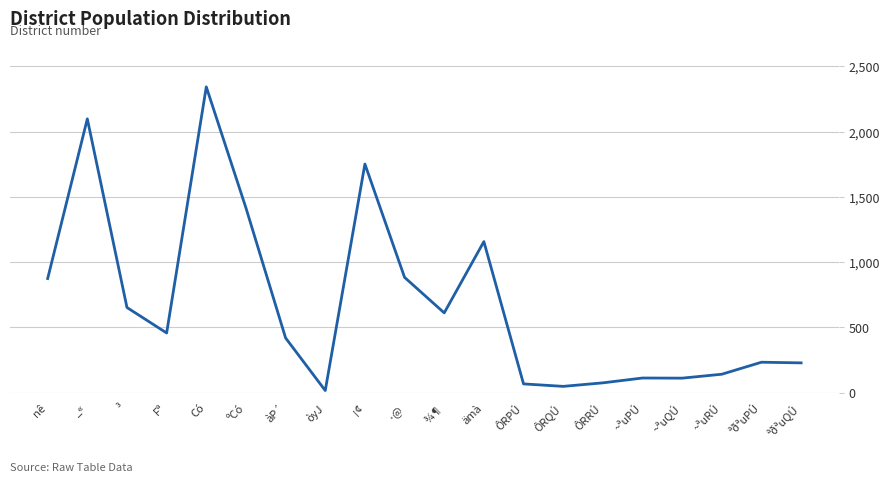

Does the chart have visible grid lines?

Yes